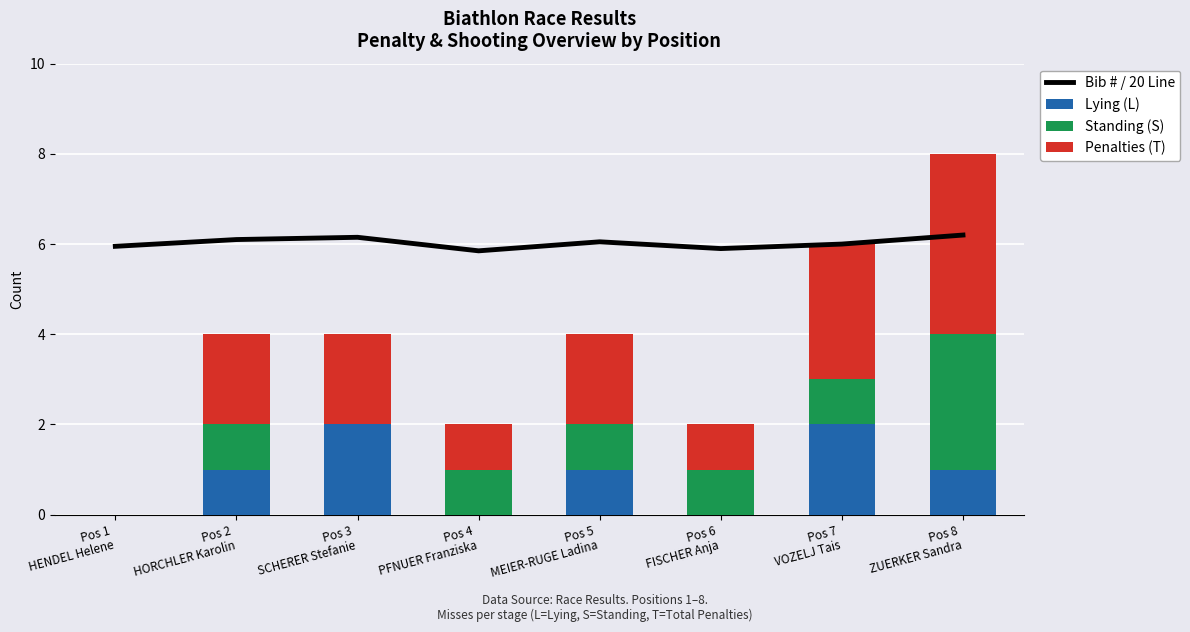

At how many categories does at least one series exceed 3?

8